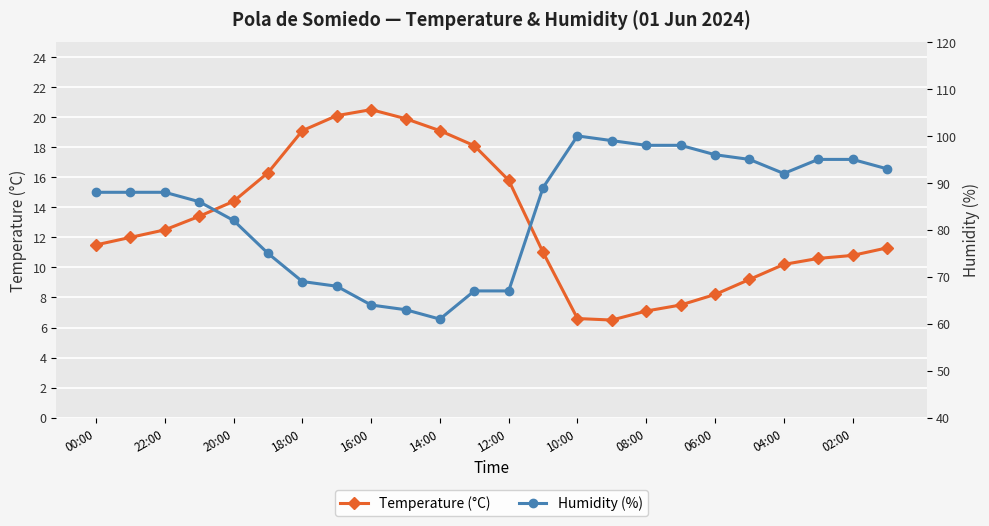

Is it true that Temperature (°C) equals 12.8 at 18:00?

False